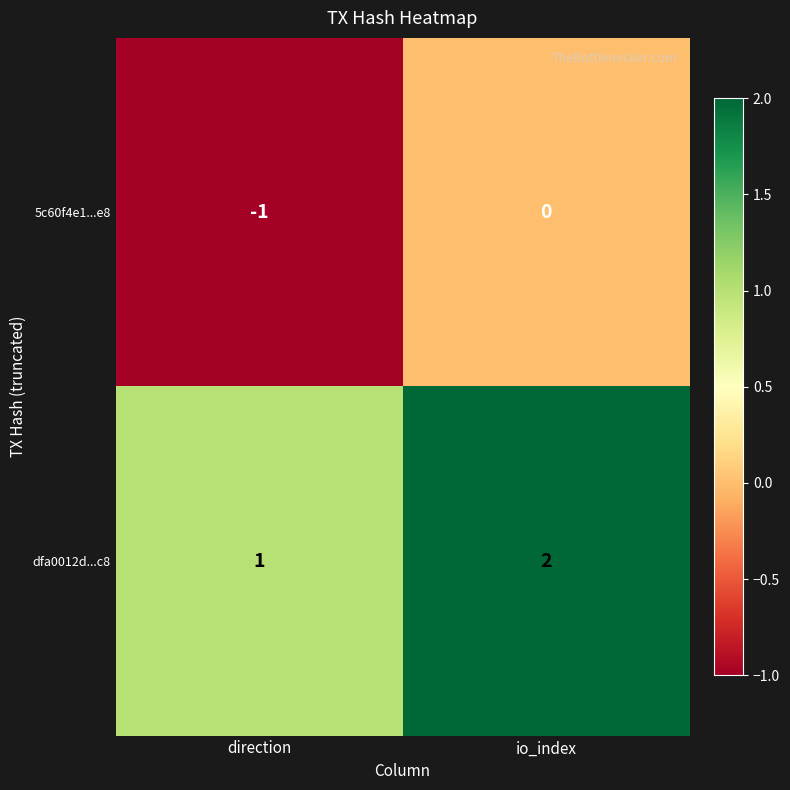

Reading left to right, list all the values displayed in this chart.

5c60f4e1...e8: direction=-1	io_index=0
dfa0012d...c8: direction=1	io_index=2